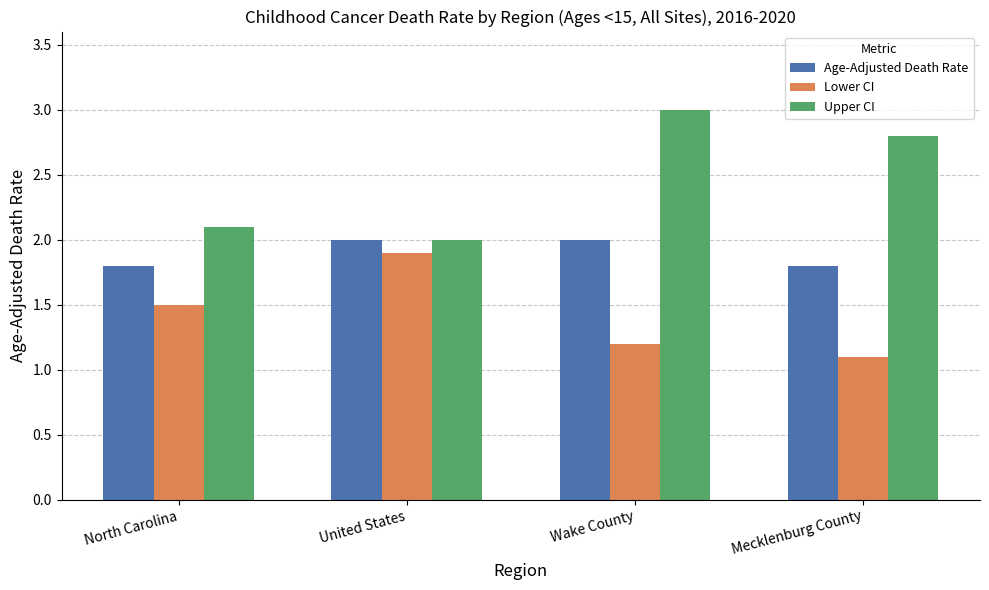

Which series has the largest total across all categories?

Upper CI